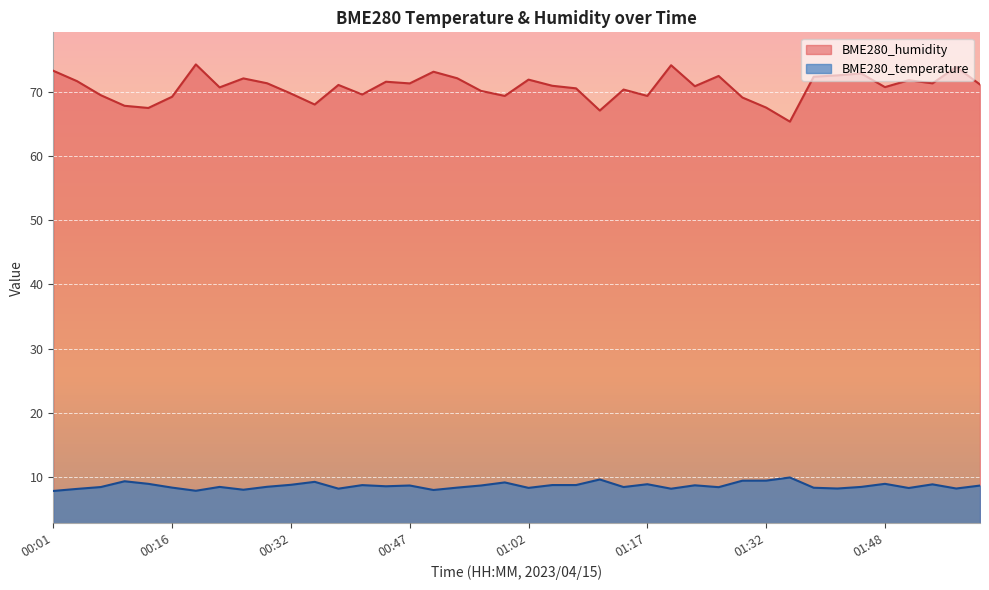

Which has a higher value, 00:59 or 00:19?

00:59